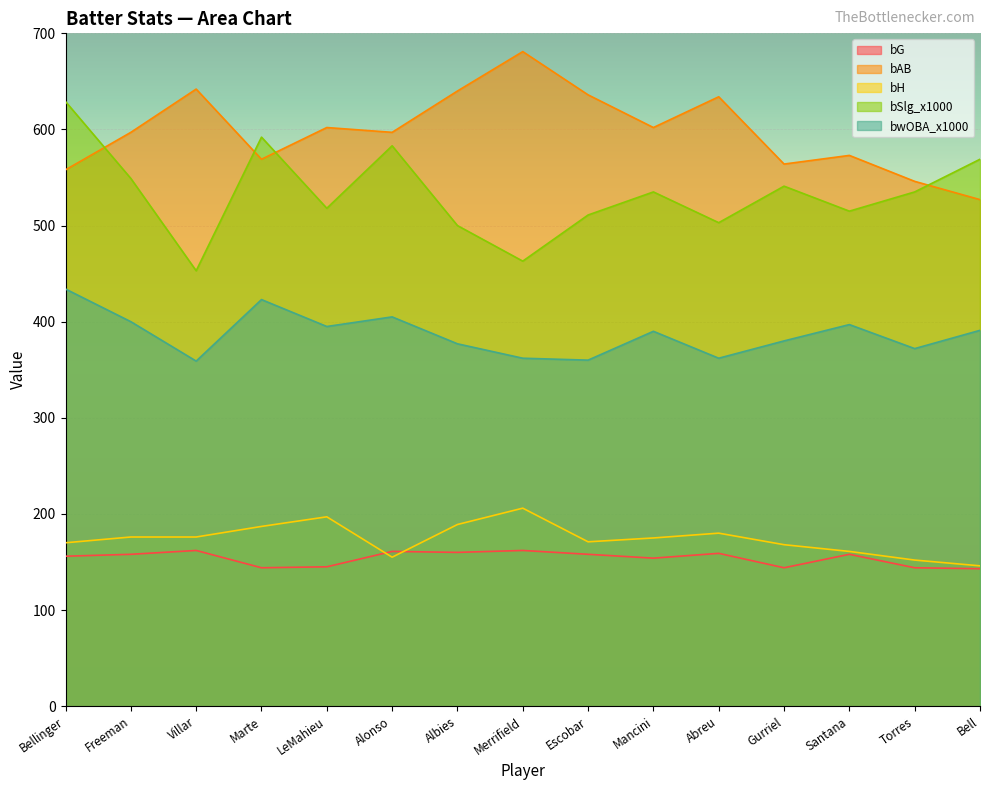

At which category does the chart reach its minimum across all series?

Bell